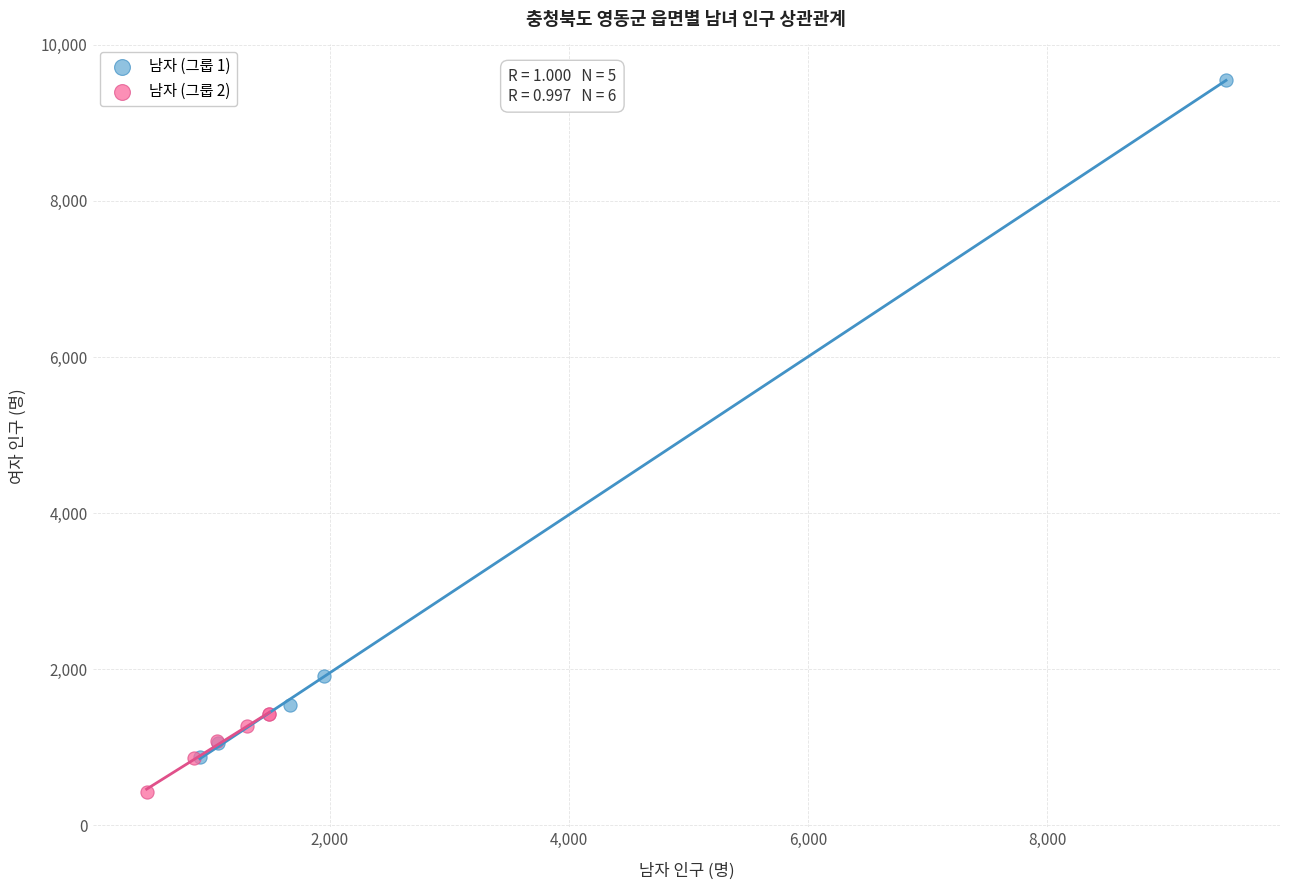

What are all the series names shown in the legend?

남자 (그룹 1), 남자 (그룹 2)